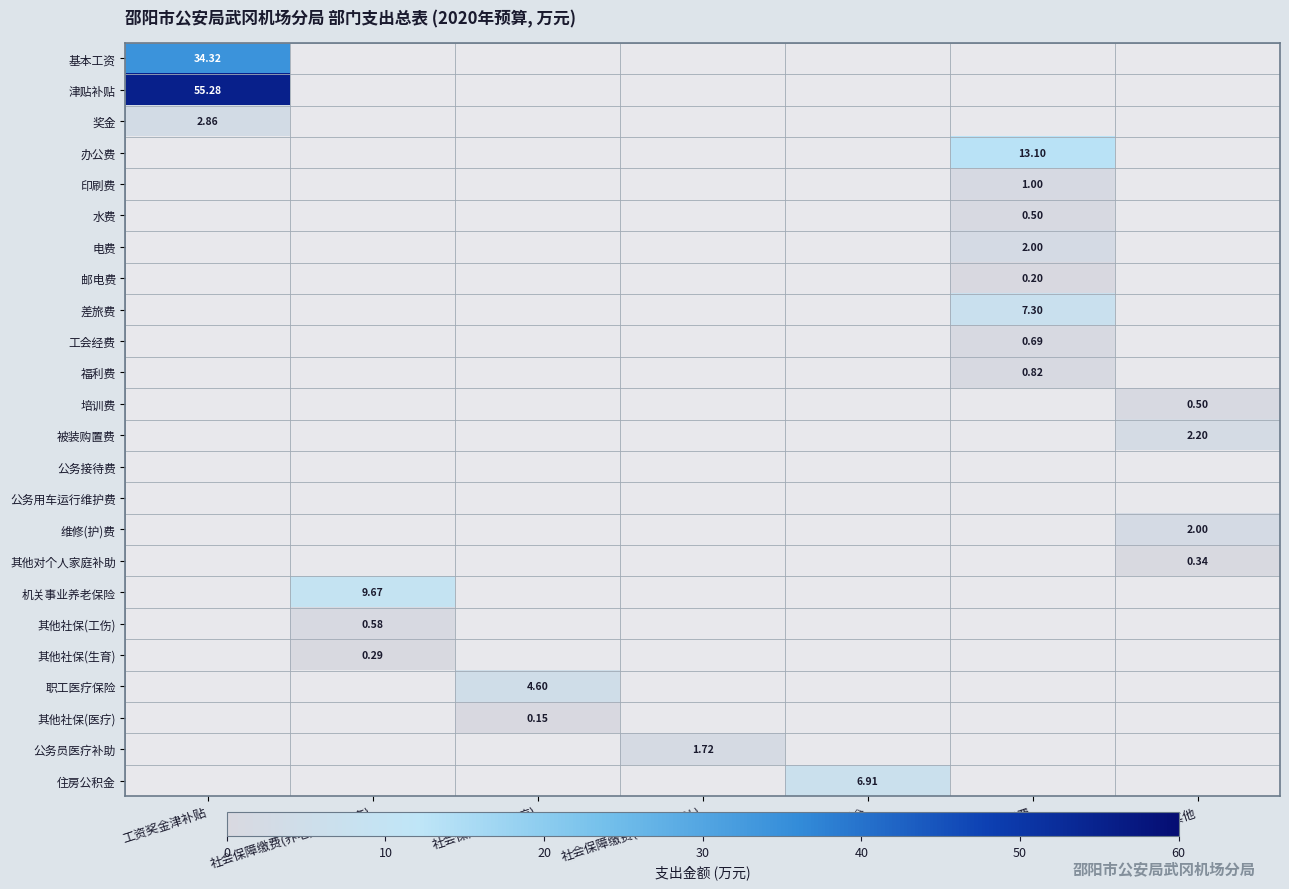

What is the total value across all series at 住房公积金?

6.9